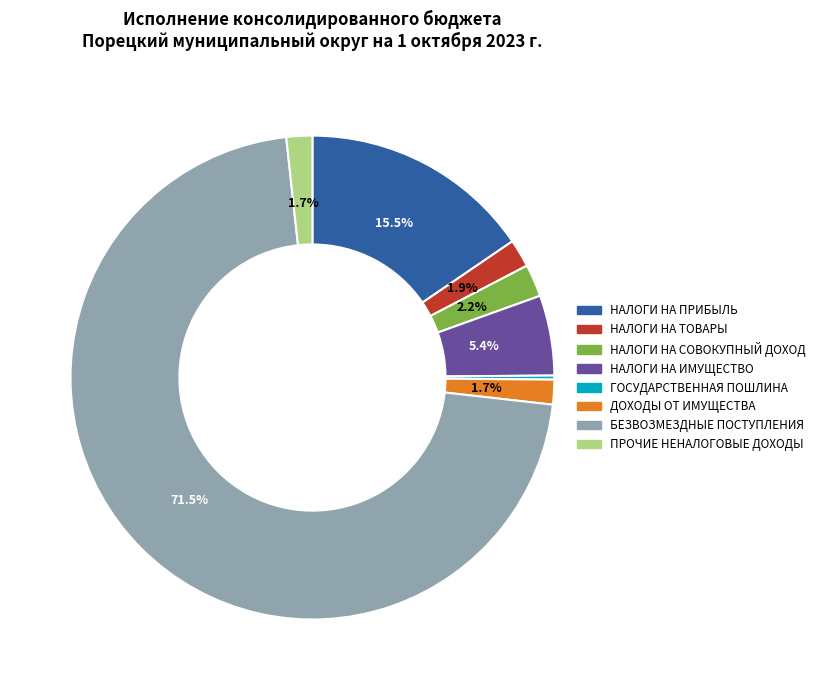

What is the ratio of the value at НАЛОГИ НА ТОВАРЫ to the value at ПРОЧИЕ НЕНАЛОГОВЫЕ ДОХОДЫ?

1.1